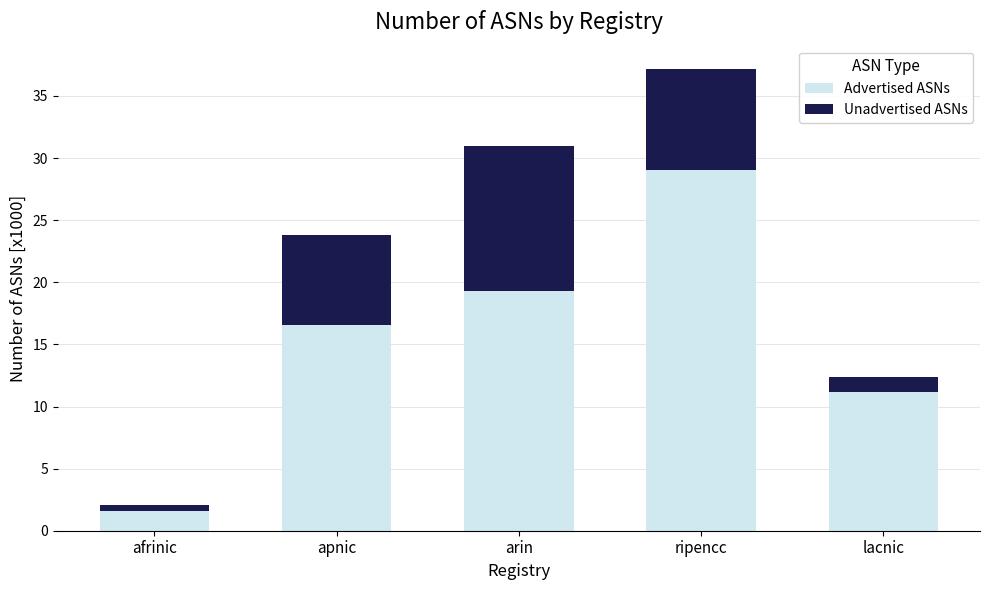

How many values in the Advertised ASNs series exceed 16?

3